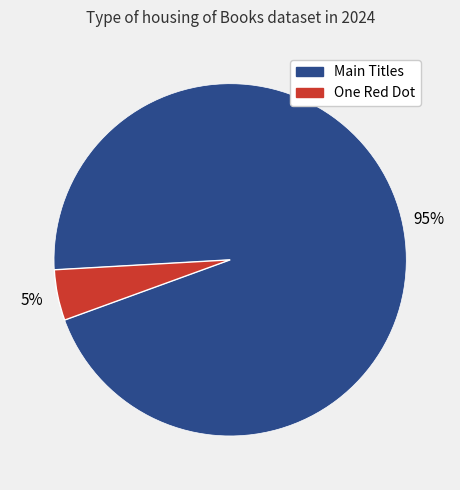

How many segments does this pie chart have?

2